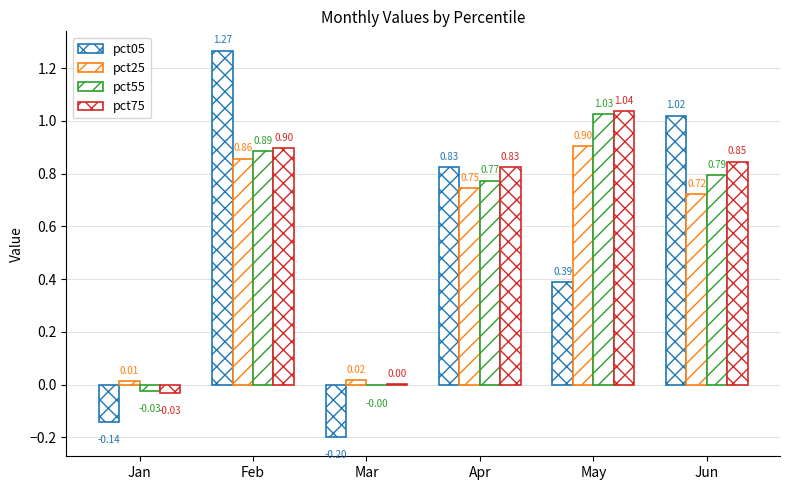

How many values in pct75 are above zero?

5